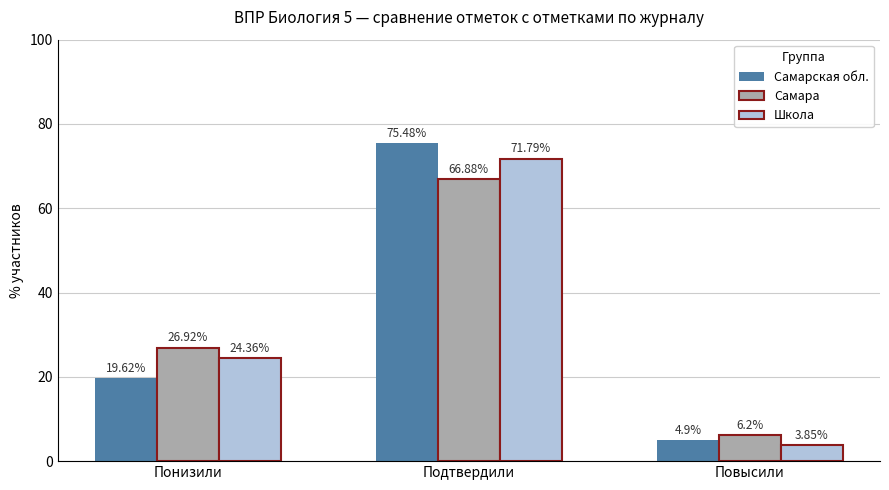

Rank the series at Подтвердили from lowest to highest value.

Самара, Школа, Самарская обл.